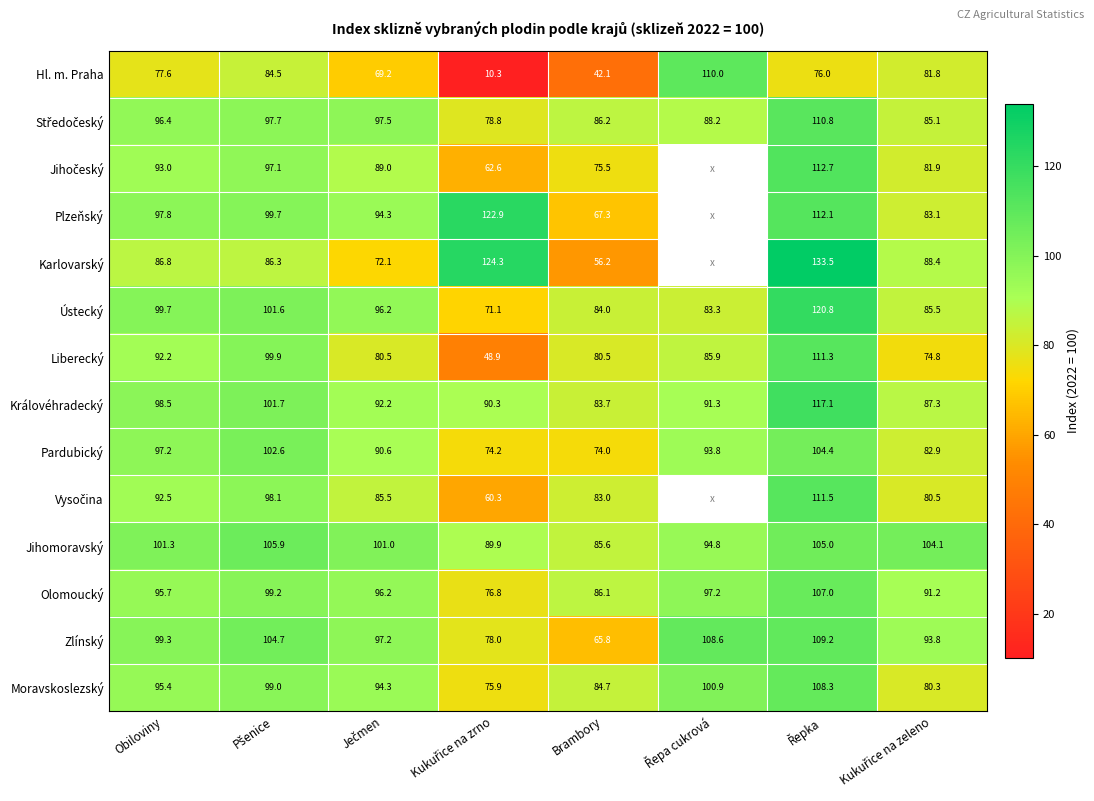

What is the total value across all series at Pšenice?

1378.0